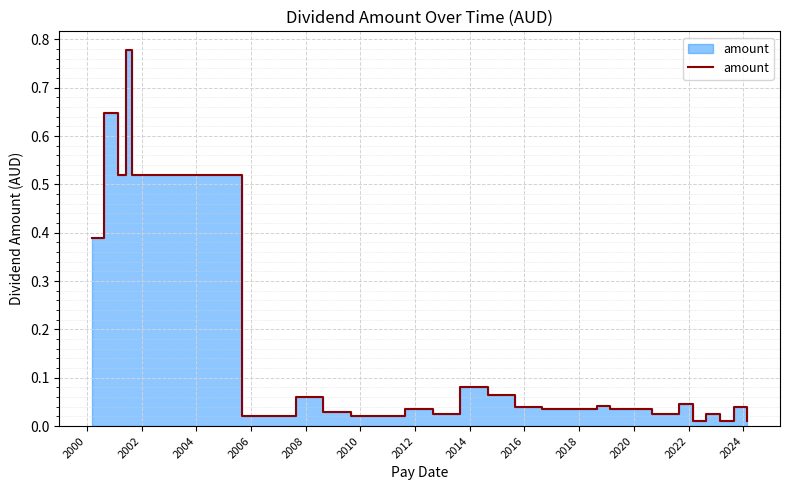

True or false: the data shows 0.0 at 2022.

False